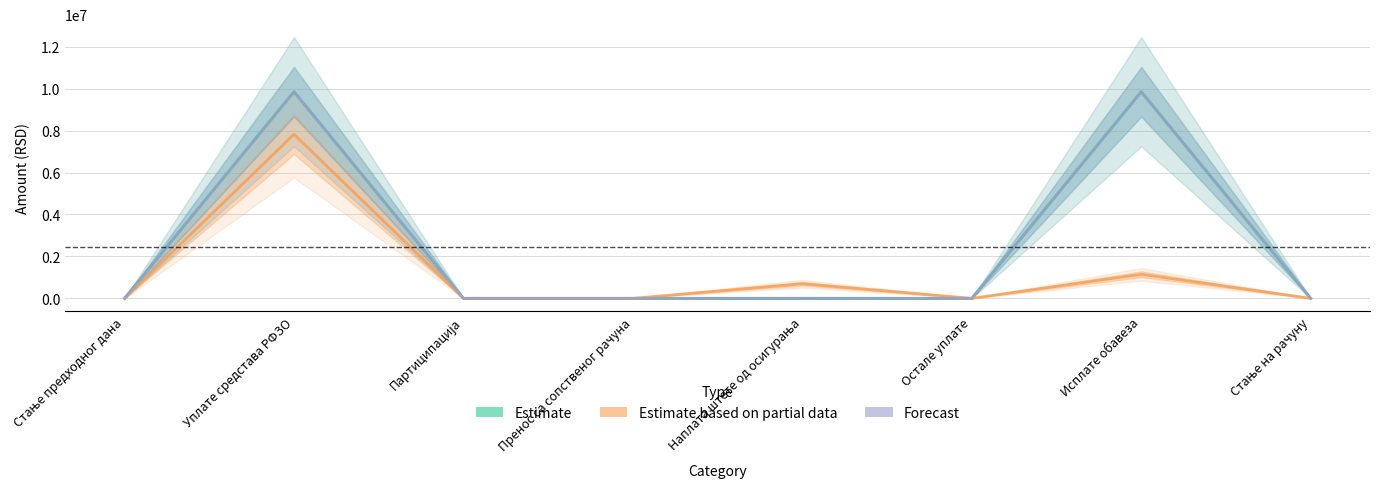

What is the sum of all Forecast values?

19709226.4